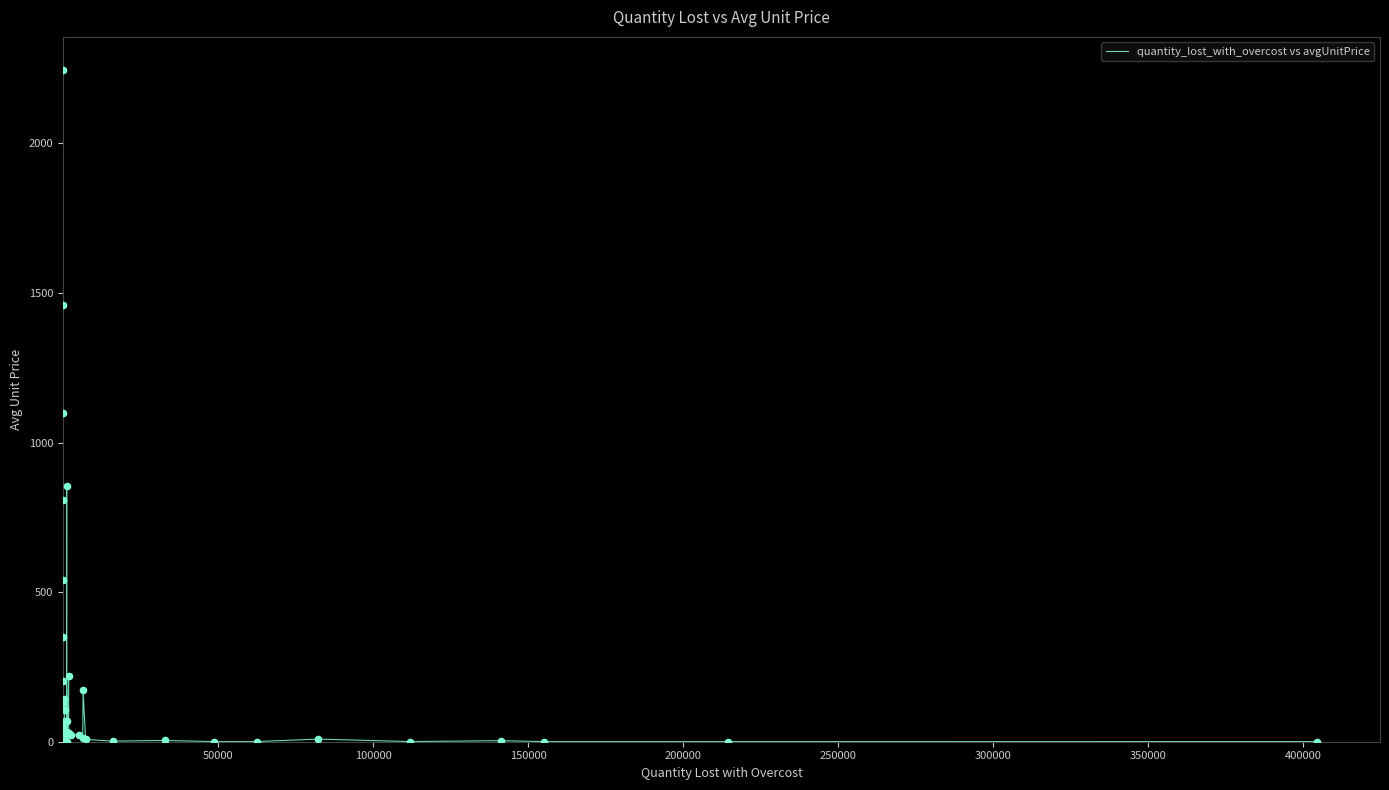

What is the difference between the maximum and minimum values?

2243.9